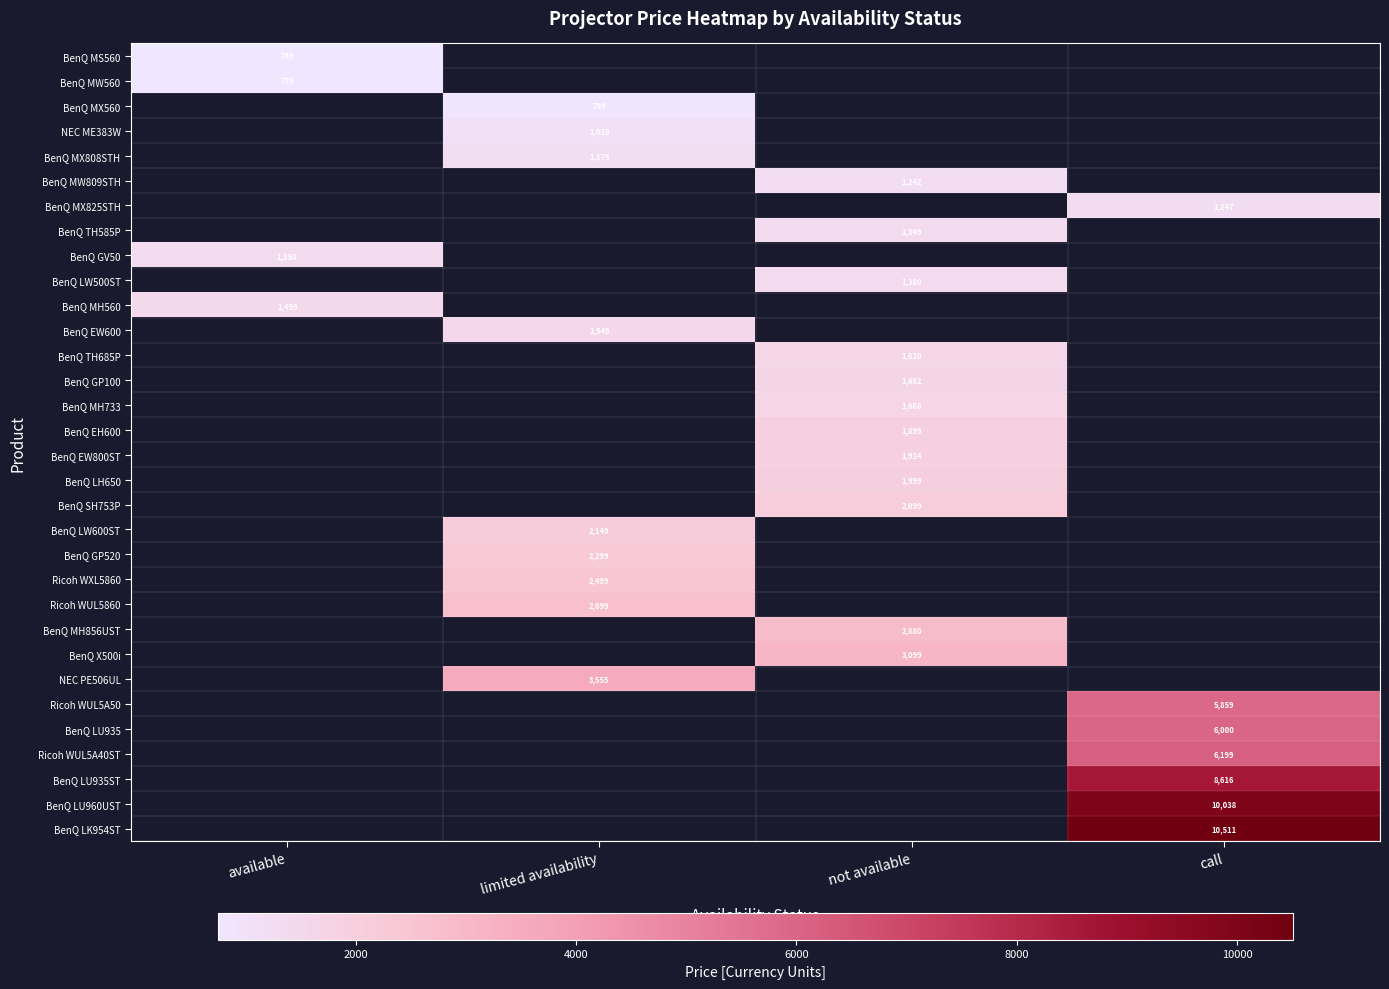

How many categories are shown in the chart?

4